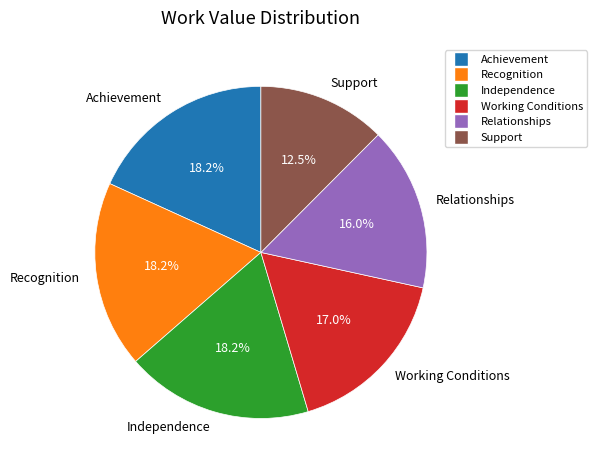

The Achievement slice represents 18% of the pie. True or false?

True